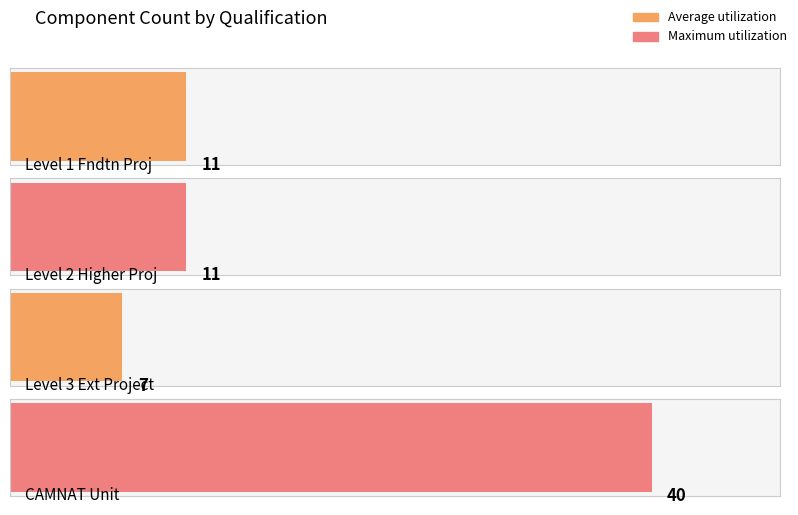

Which series has the largest total across all categories?

Maximum utilization